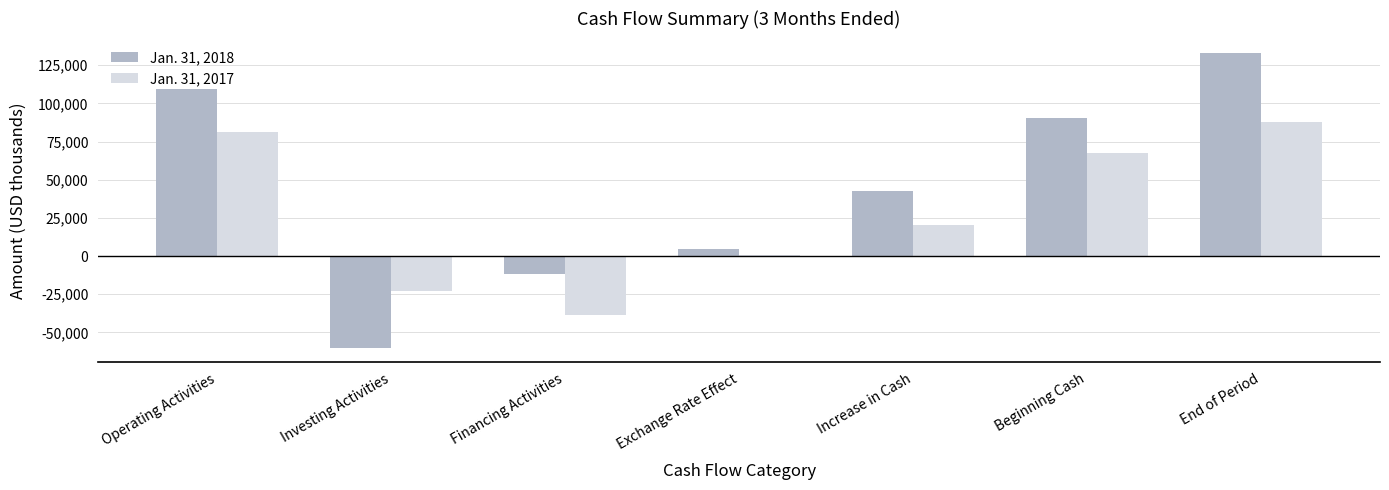

Does the chart contain stacked bars?

No